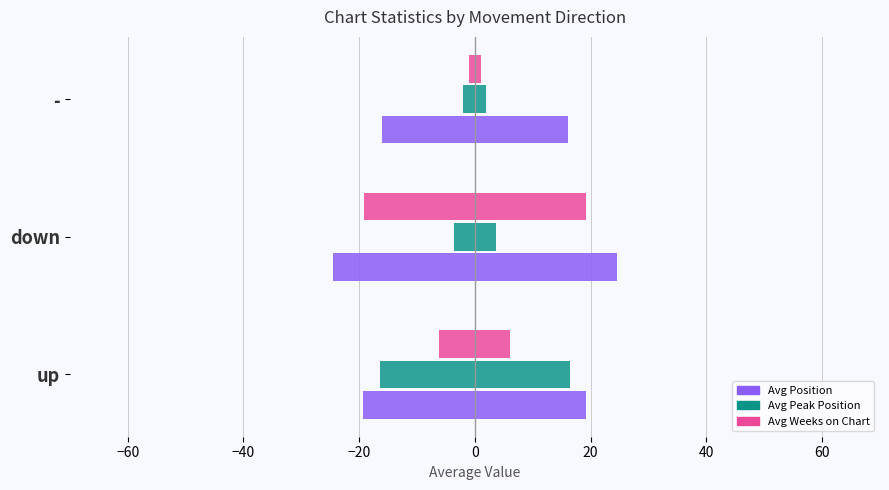

What is the value of the Avg Position bar at the 2nd from the left?

24.5